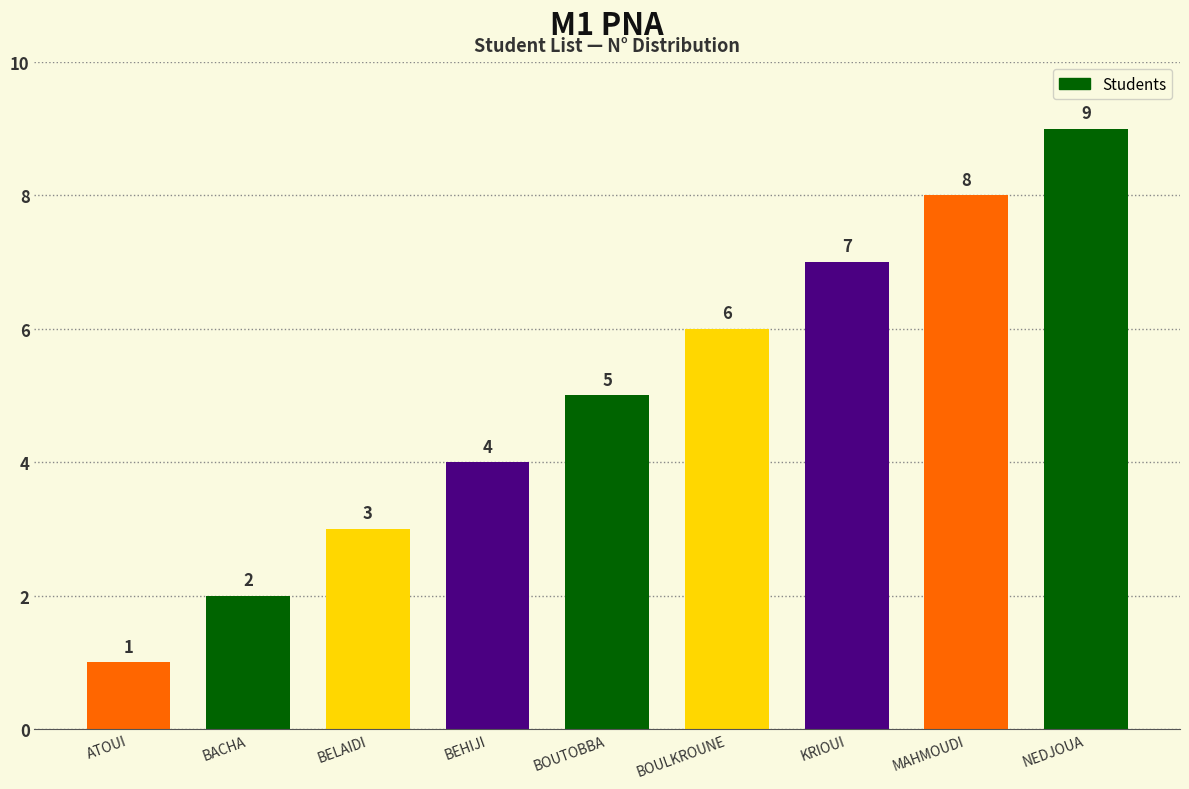

What is the sum of the values at ATOUI and KRIOUI?

8